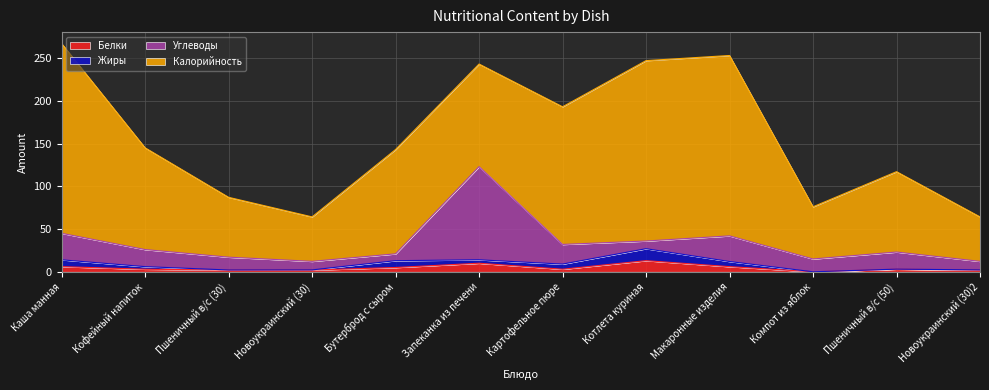

How many distinct data groups are displayed?

4